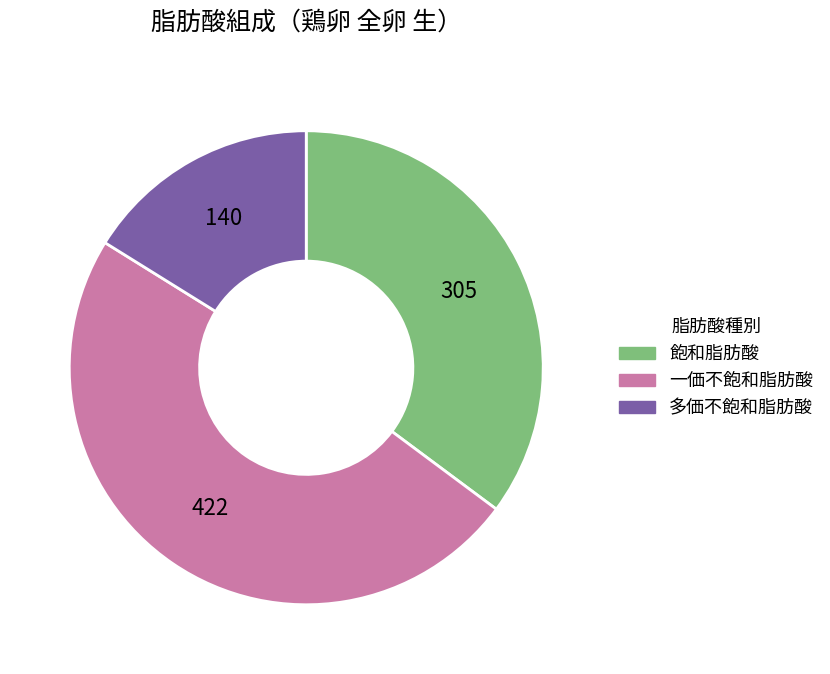

Which category has the biggest portion of the pie?

一価不飽和脂肪酸